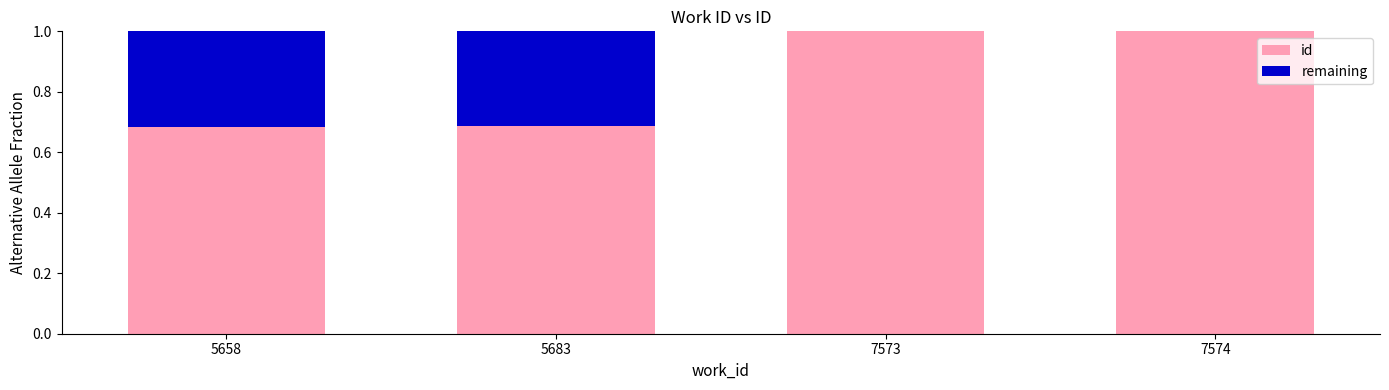

How many distinct data groups are displayed?

2